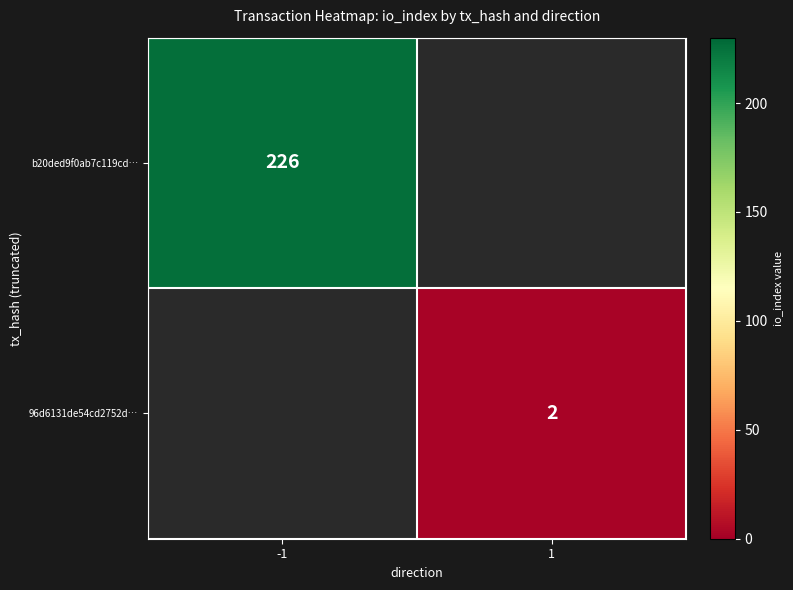

The value of 96d6131de54cd2752d… at 1 is 2. True or false?

True